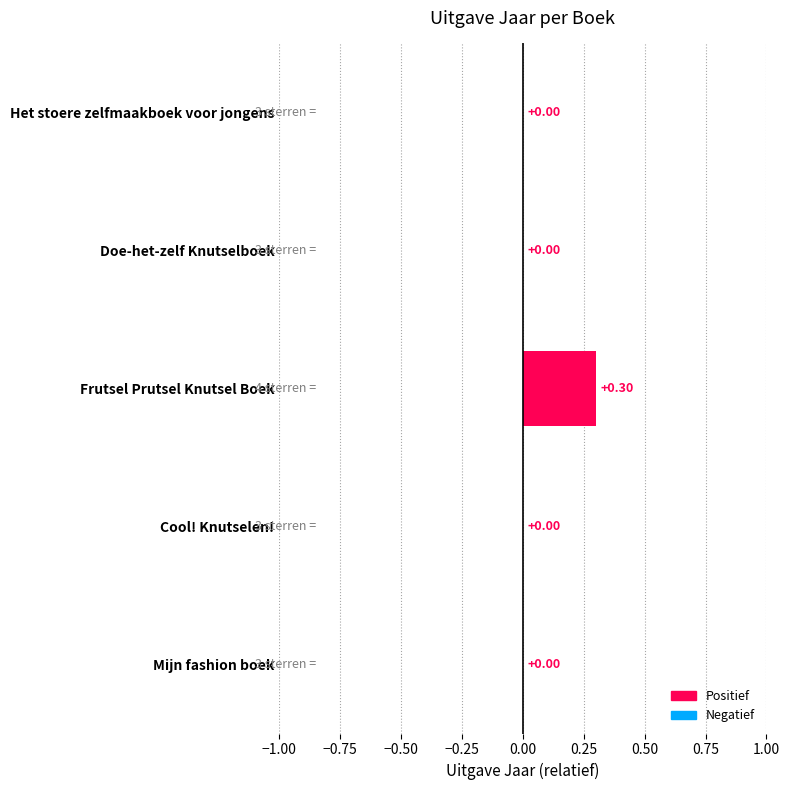

What is the greatest value displayed?

0.3